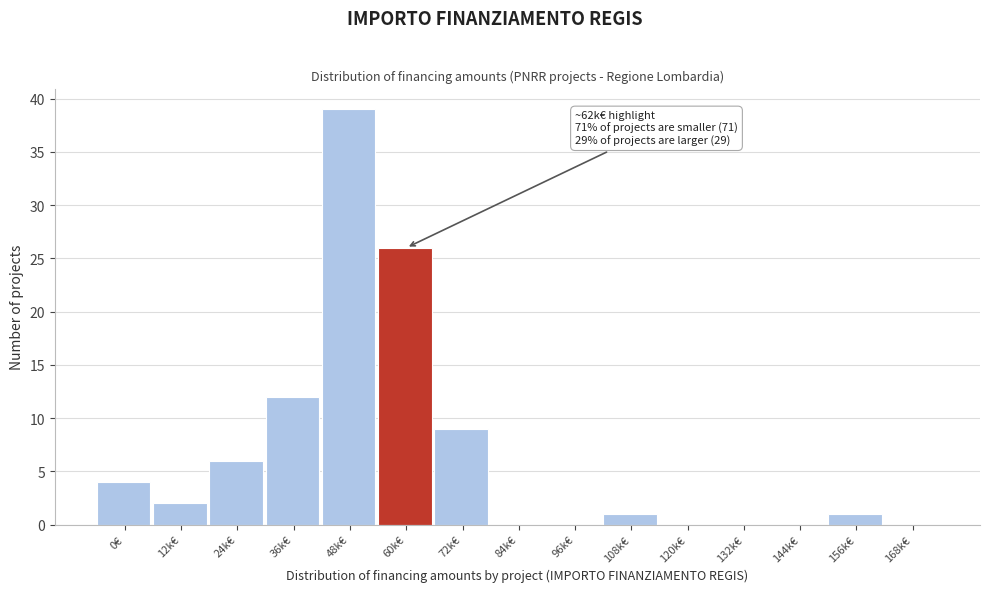

Reading left to right, extract all data points from this chart.

0€=4	12k€=2	24k€=6	36k€=12	48k€=39	60k€=26	72k€=9	84k€=0	96k€=0	108k€=1	120k€=0	132k€=0	144k€=0	156k€=1	168k€=0